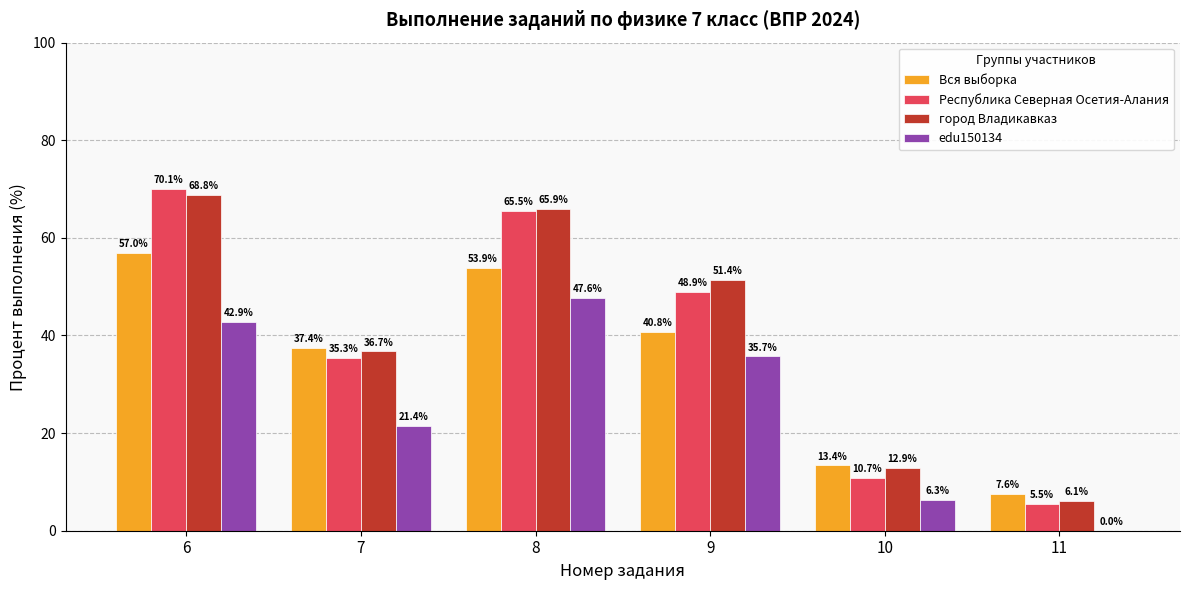

How many values in the Республика Северная Осетия-Алания series exceed 48?

3